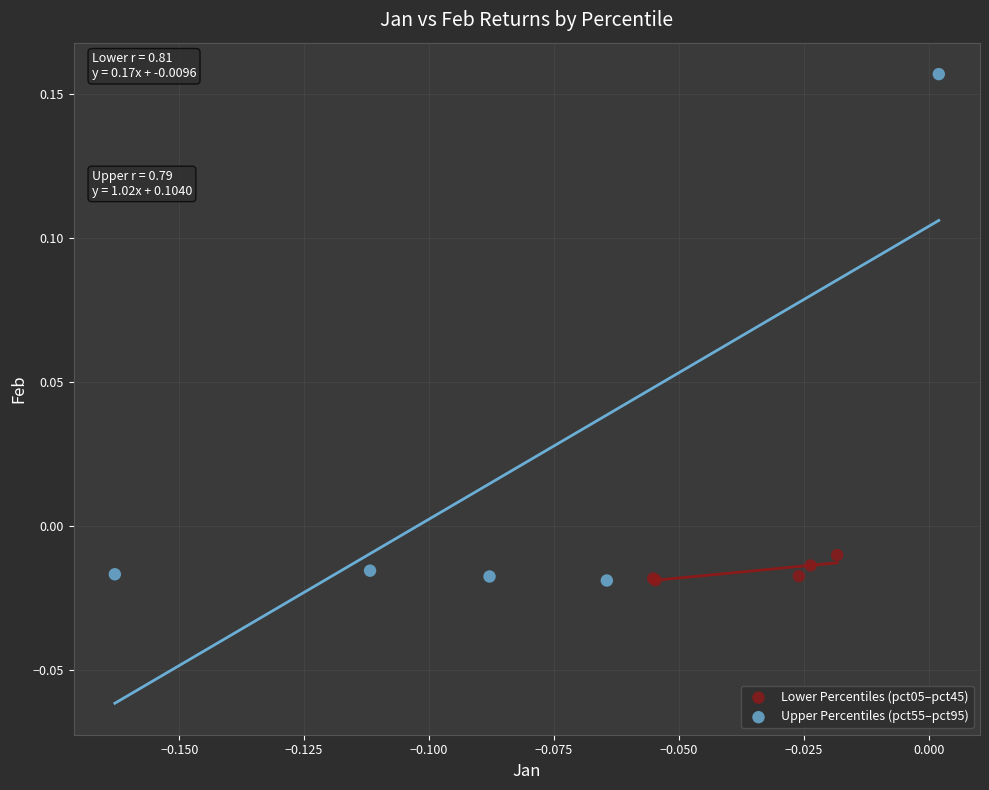

Which series contains the highest Y value?

Upper Percentiles (pct55–pct95)